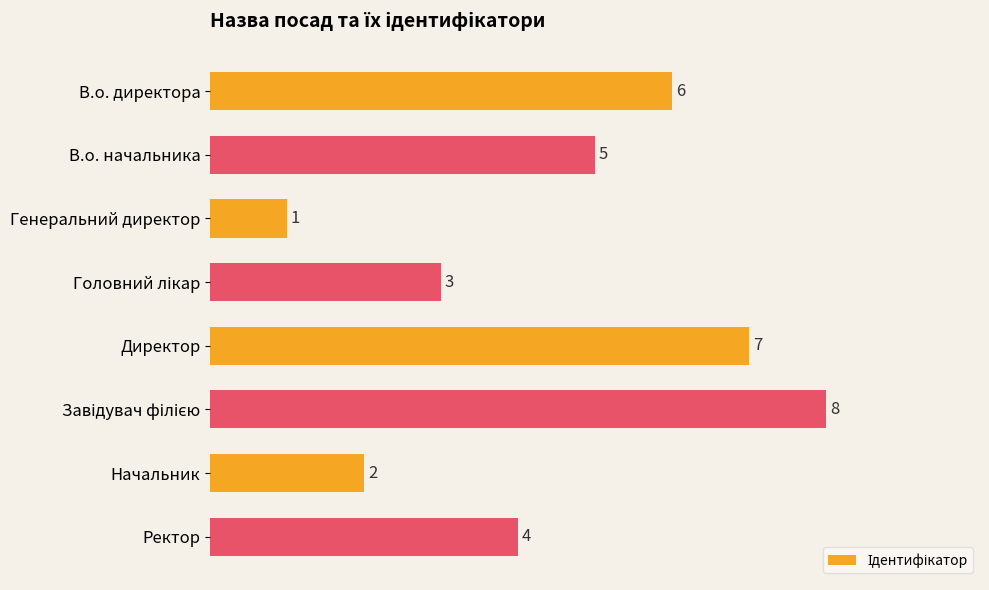

The value at Директор is 11. True or false?

False